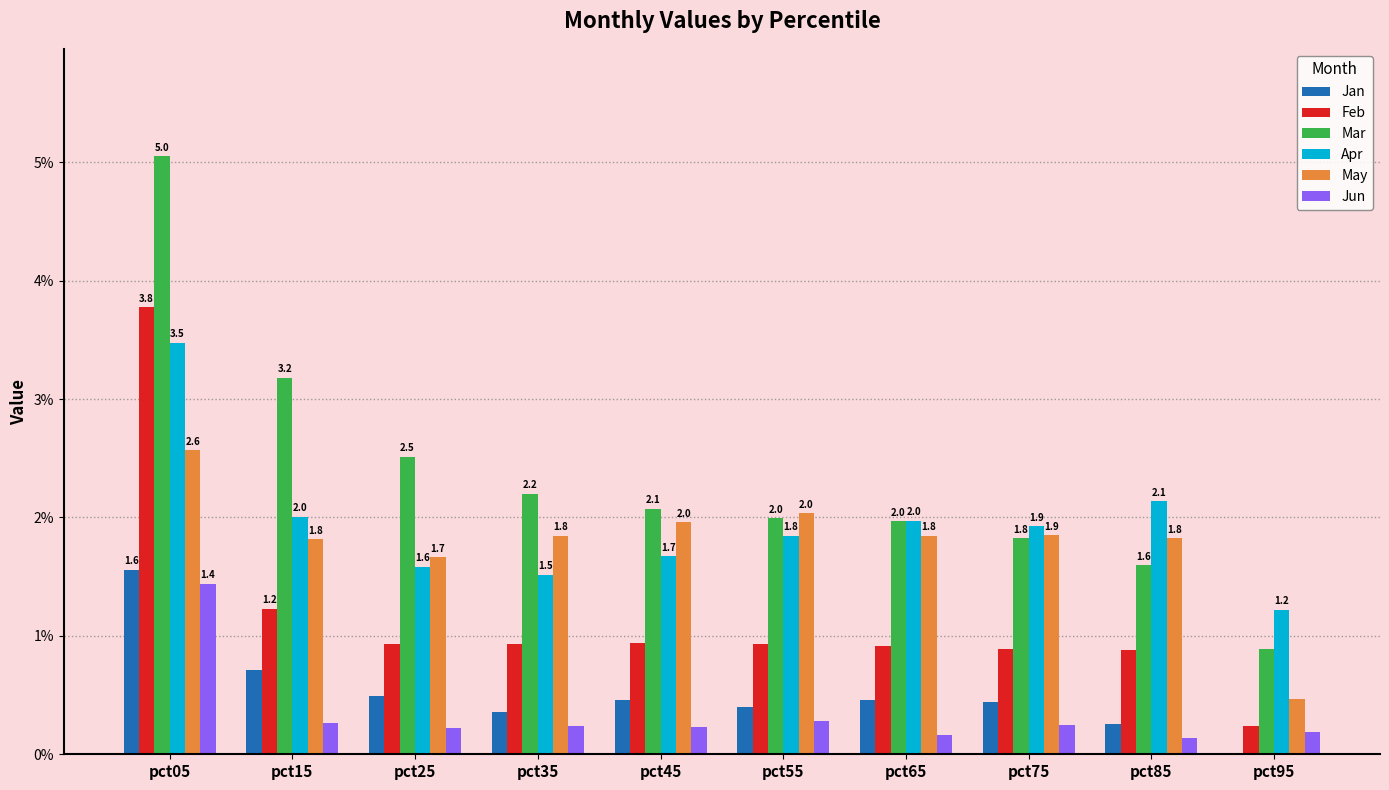

Which series has the largest total across all categories?

Mar